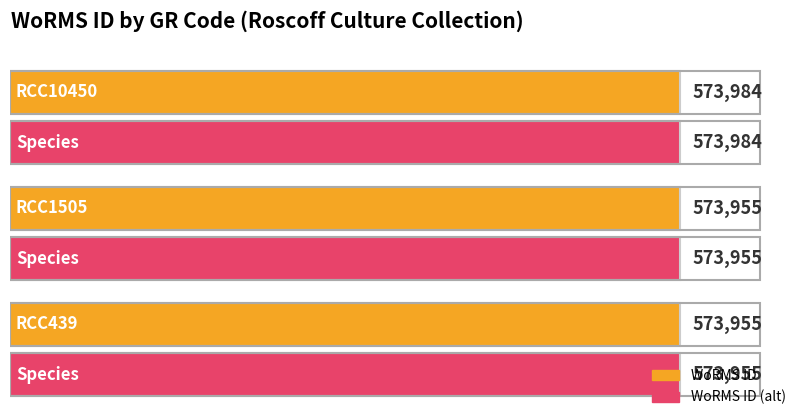

What is the value of the 1st bar from the left?

573984